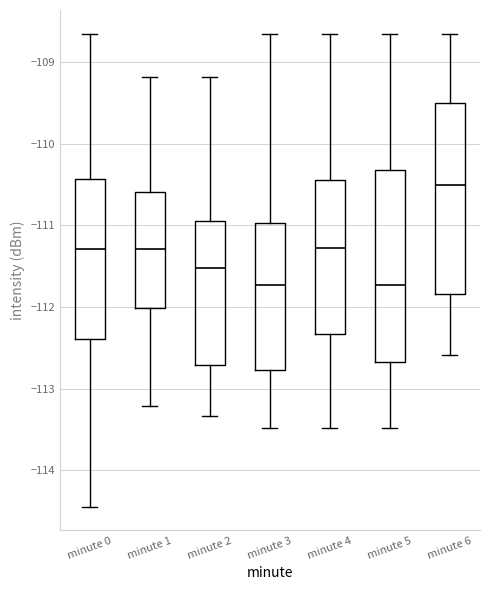

Where is the lower edge of the box for minute 1 on the y-axis? The values are not printed on the chart, so give them approximately, as read against the axis.

-112.0